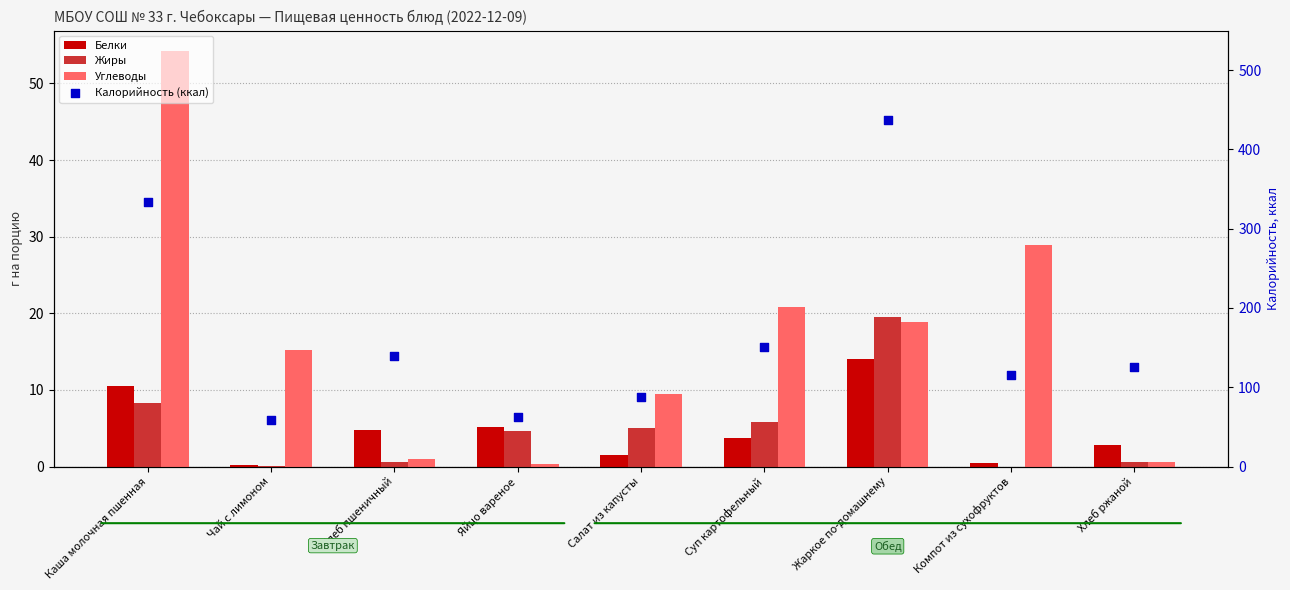

Which series contains the lowest Y value?

Жиры